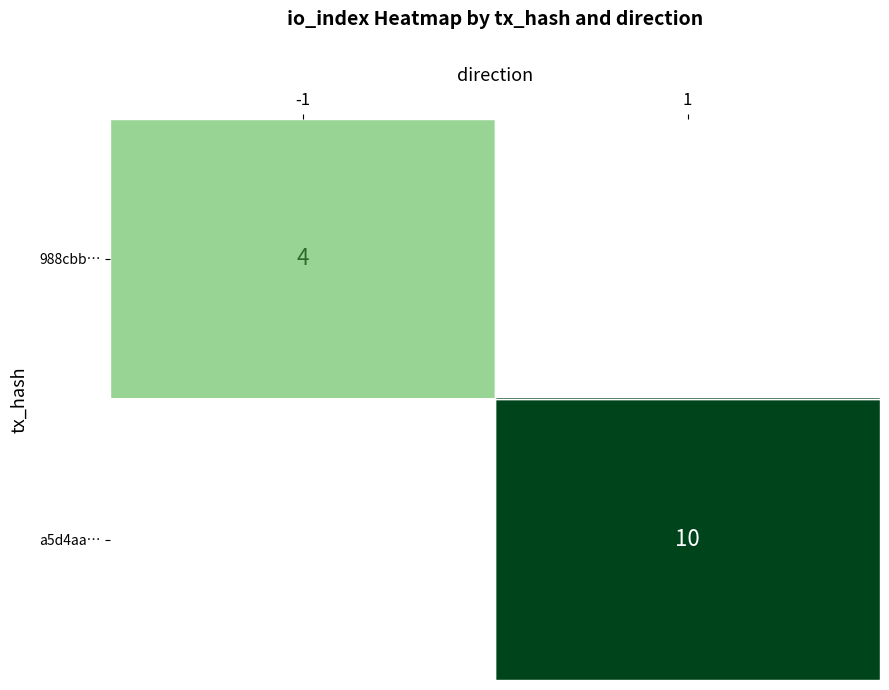

Between -1 and 1, which is larger?

1